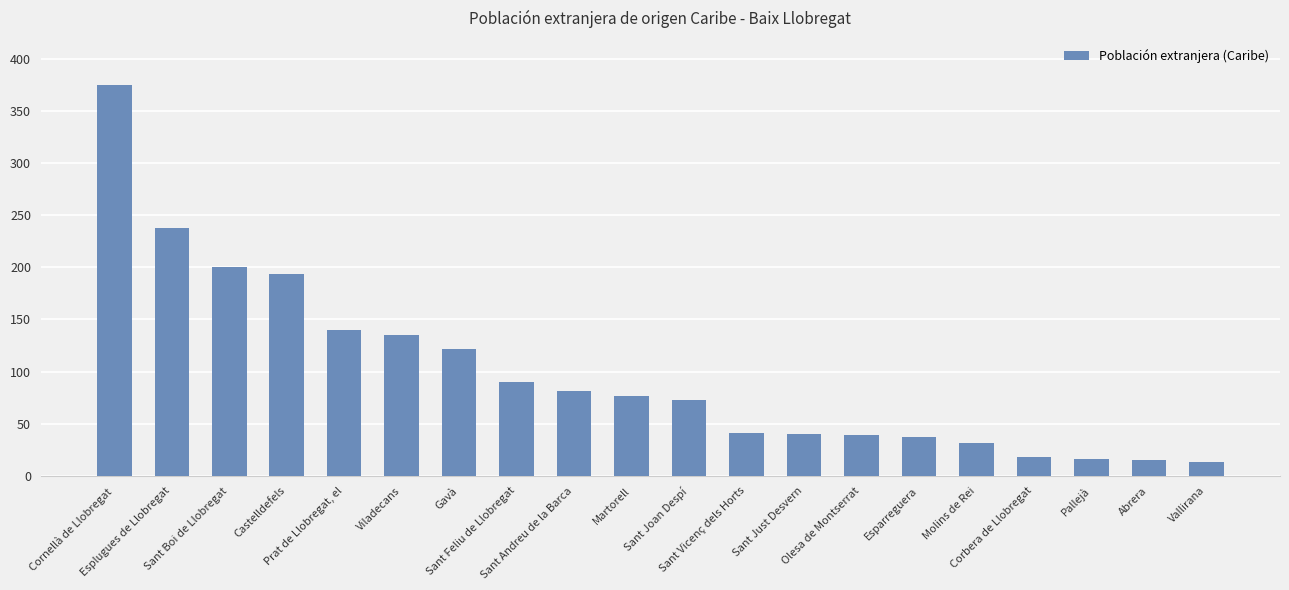

The value at Olesa de Montserrat is 39. True or false?

True